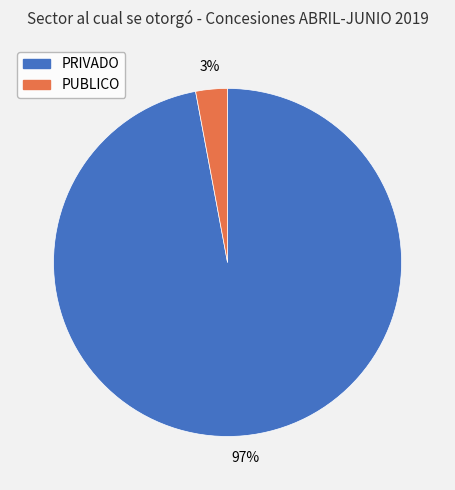

What is the smallest slice in the pie chart?

PUBLICO